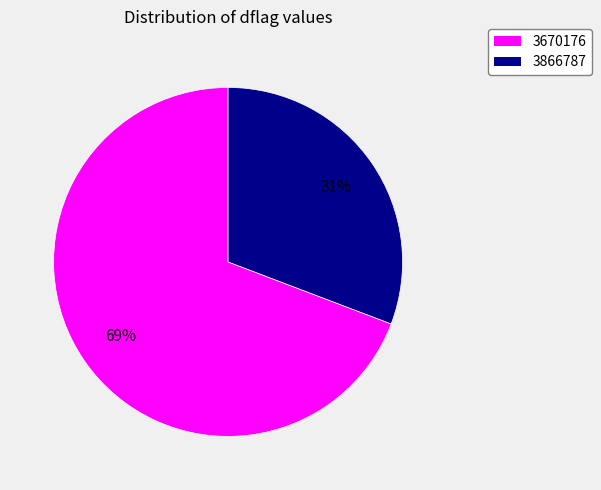

The 3670176 slice represents 69% of the pie. True or false?

True